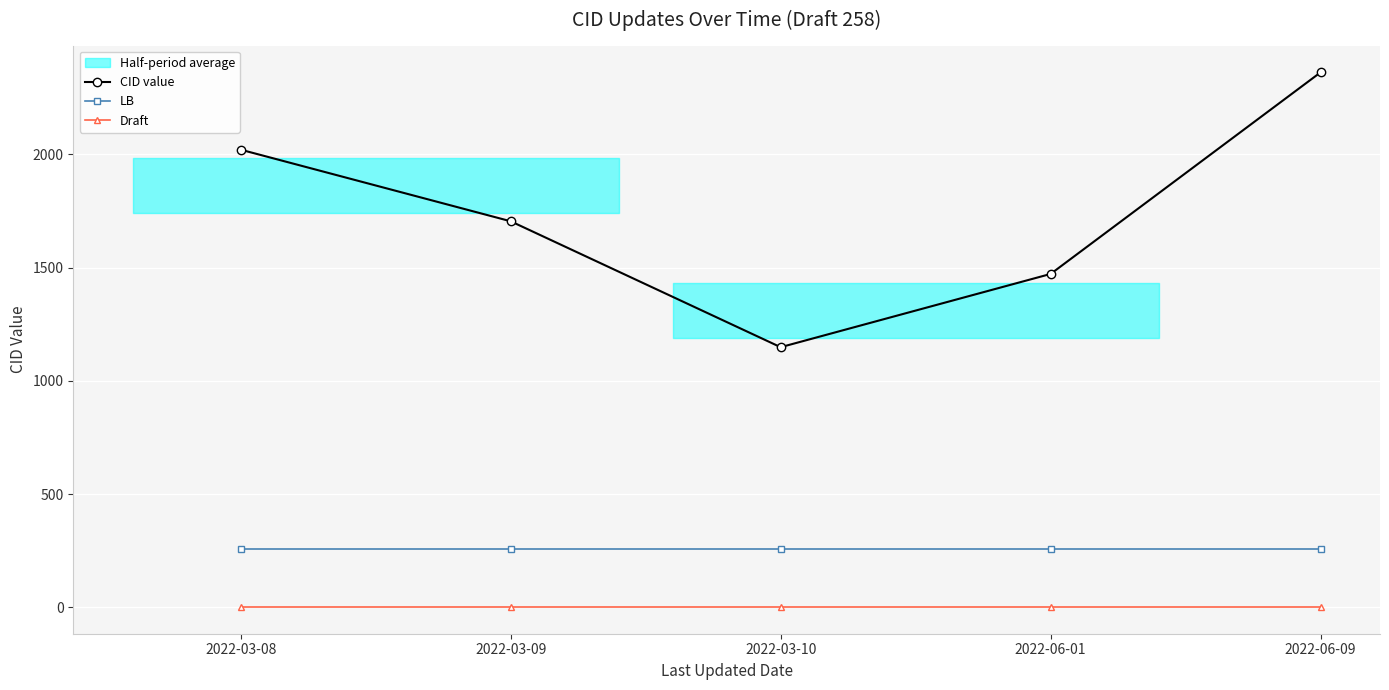

Reading right to left, list all the values displayed in this chart.

CID value: 2362.5	1472.0	1148.5	1704.7	2020.9
LB: 258.0	258.0	258.0	258.0	258.0
Draft: 1.0	1.0	1.0	1.0	1.0